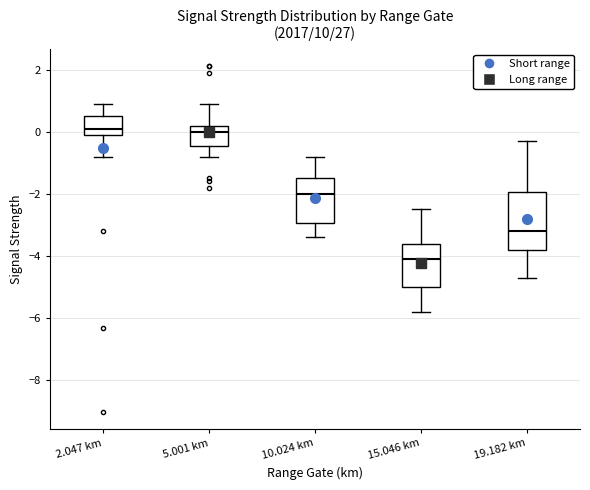

Where is the upper edge of the box for 15.046 km on the y-axis? The values are not printed on the chart, so give them approximately, as read against the axis.

-3.6